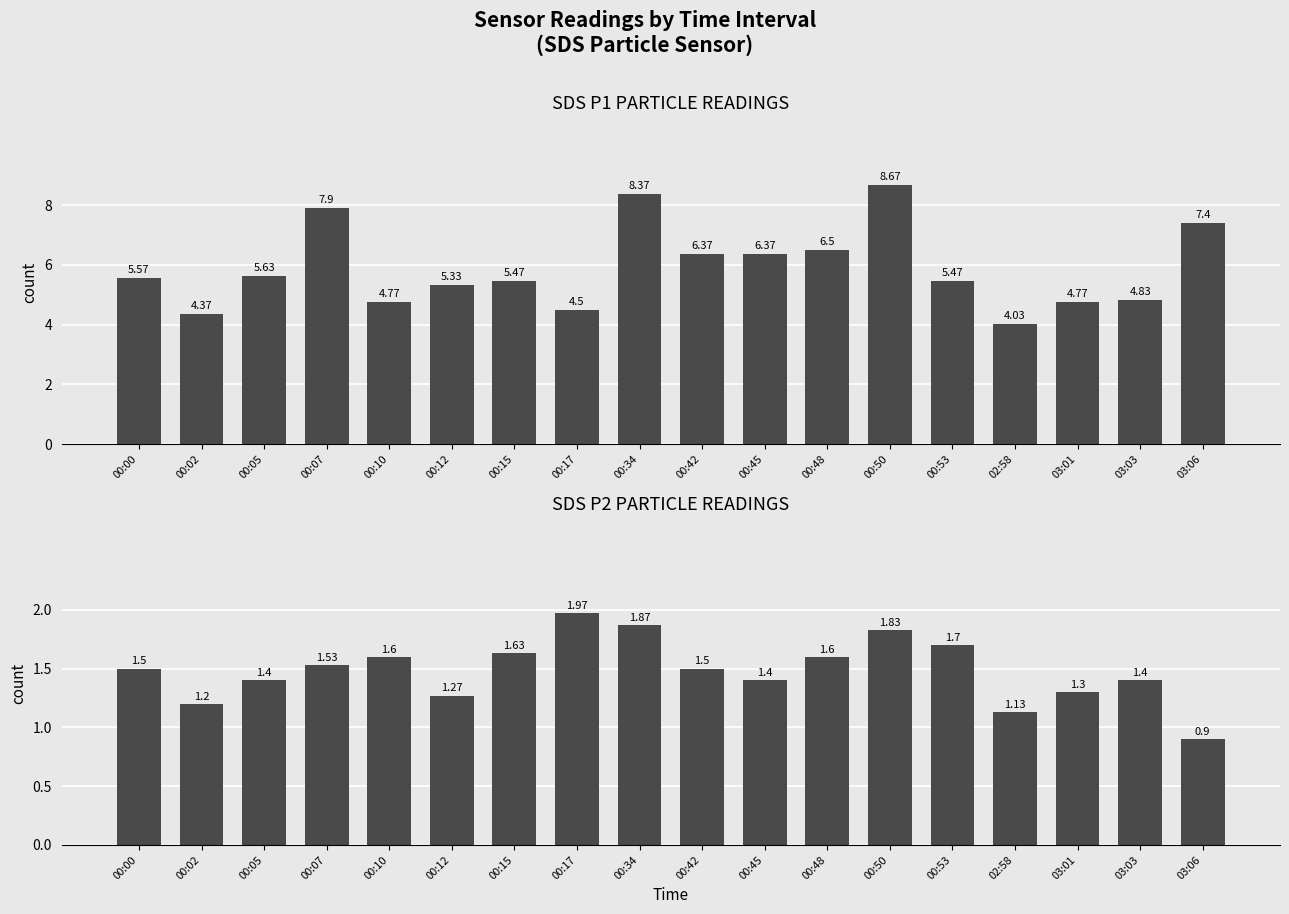

What value does the SDS_P1 series have at 00:48?

6.5